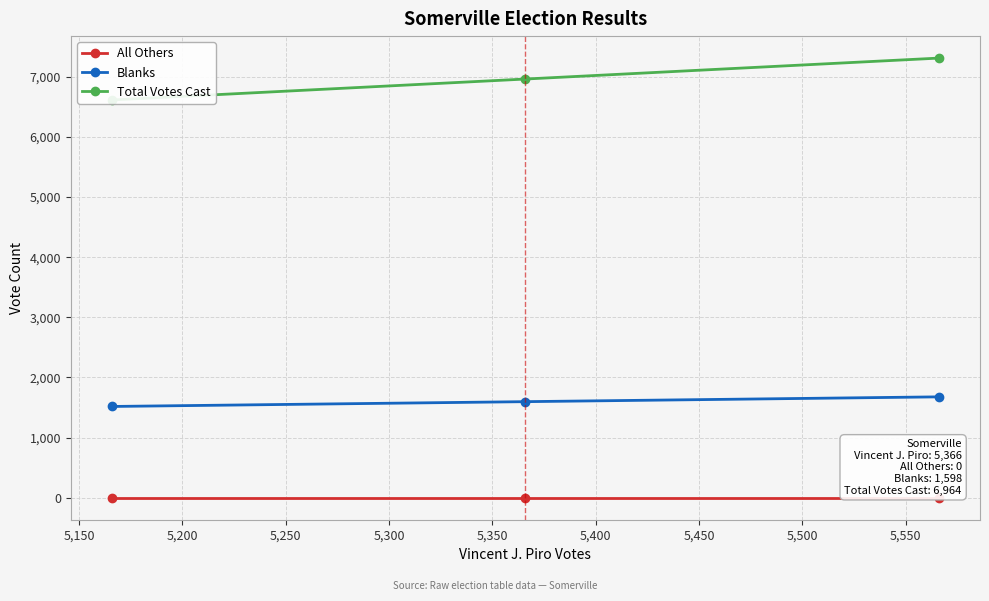

What are all the series names shown in the legend?

All Others, Blanks, Total Votes Cast